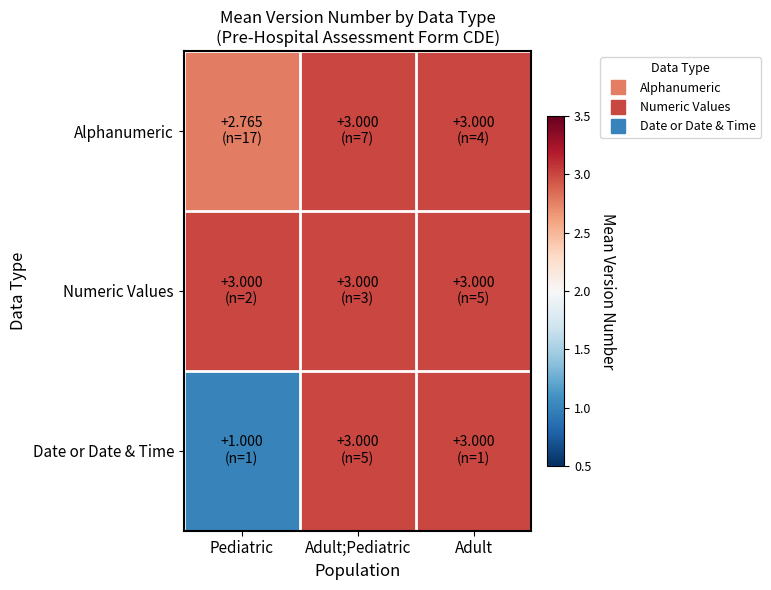

What is the spread (max minus min) of values at Pediatric?

2.0